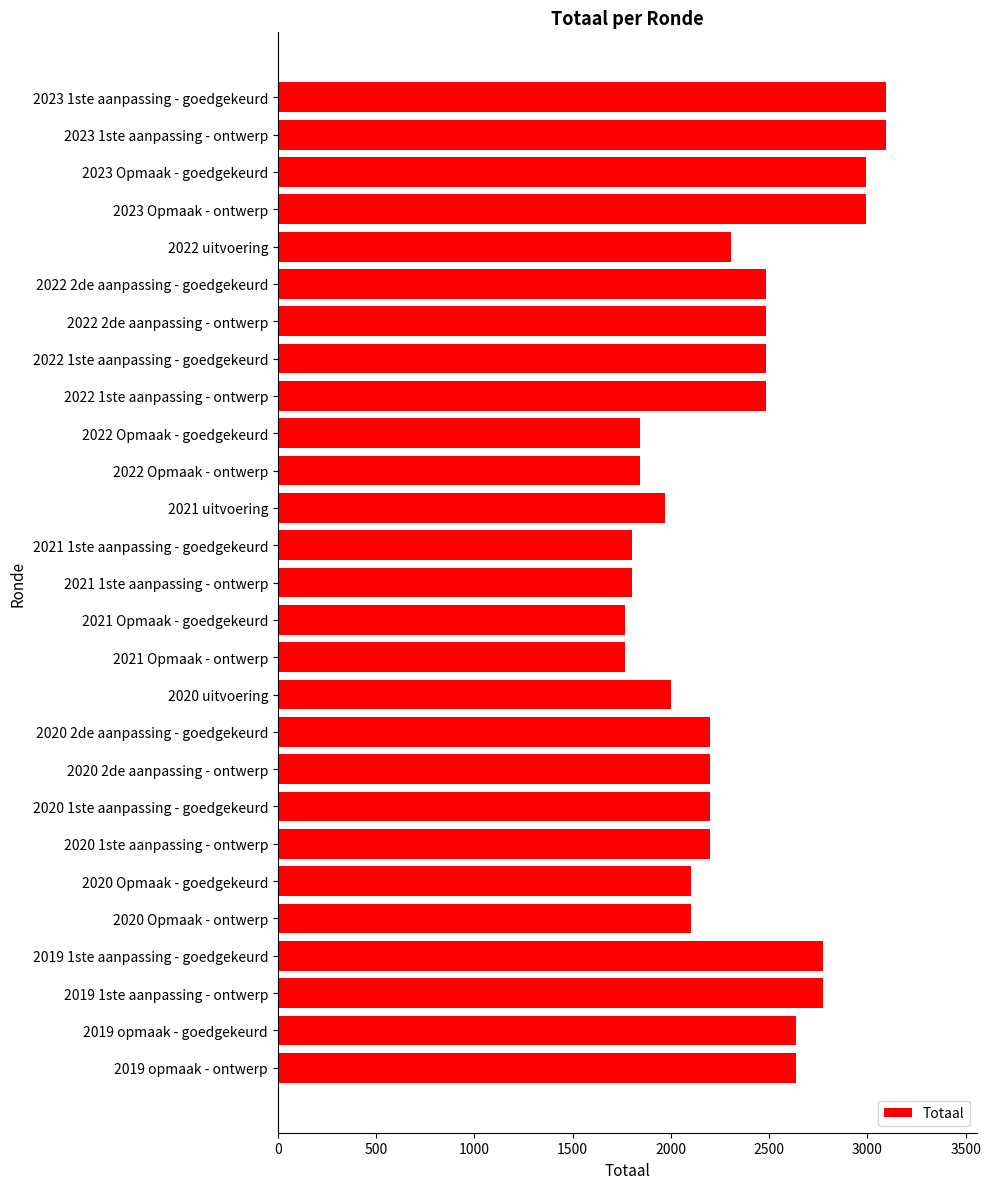

Is it true that the value at 2023 1ste aanpassing - ontwerp is 3093?

True